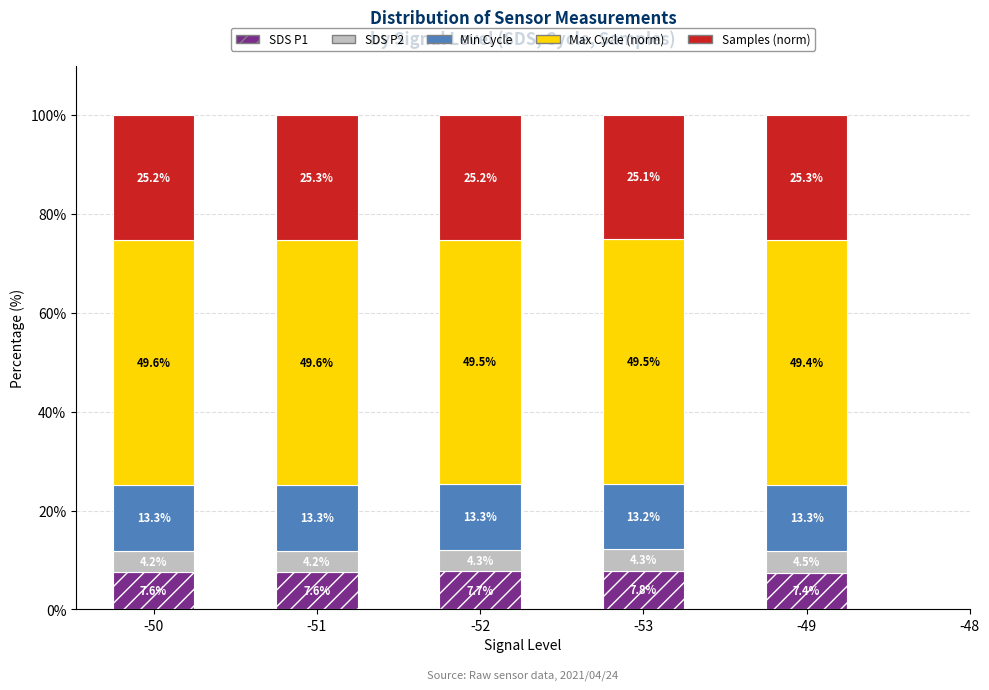

What is the total value across all series at -51?

100.0